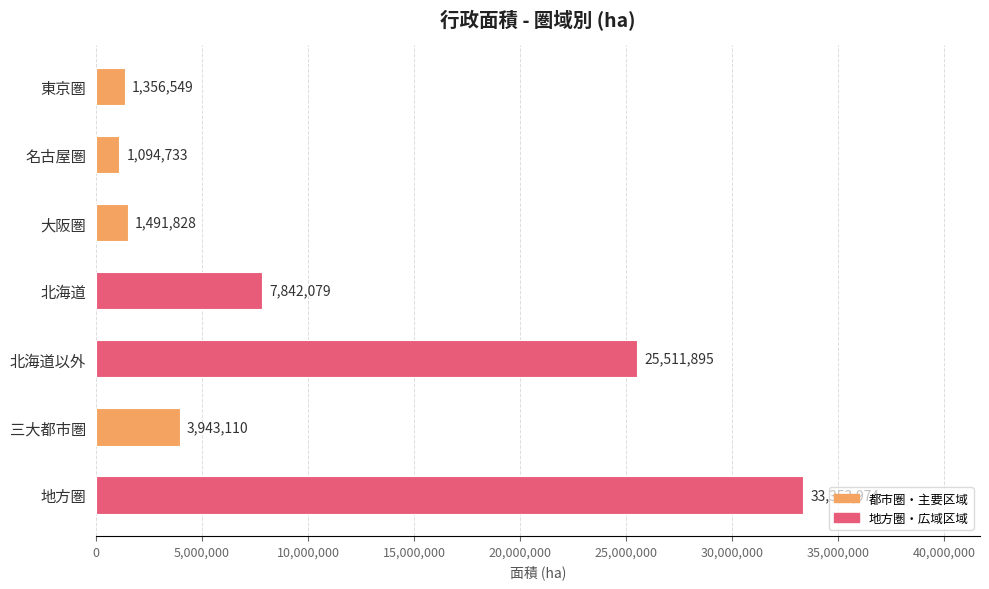

What is the label of the 4th bar from the bottom?

北海道